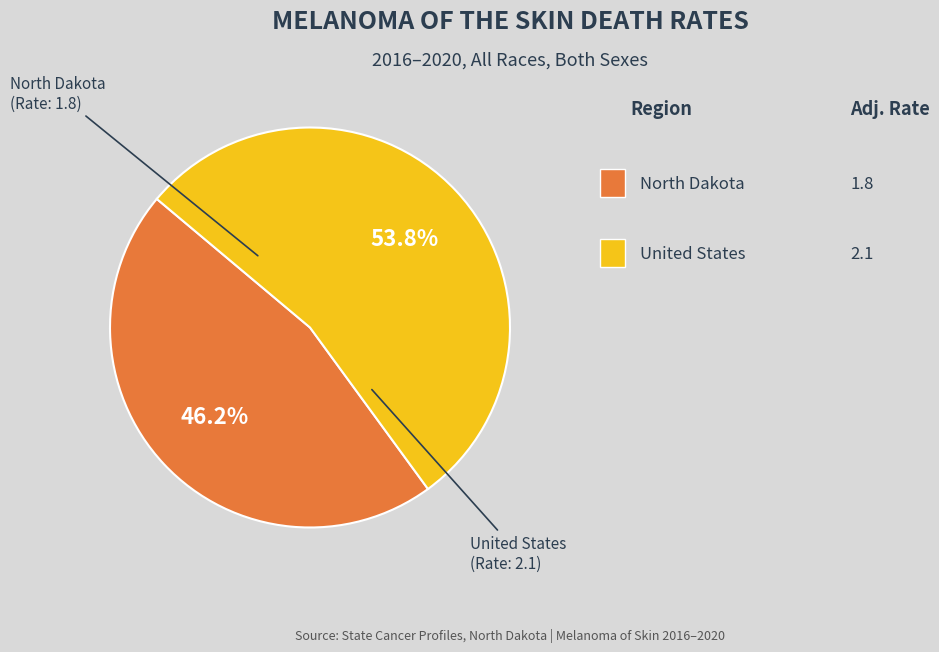

Is there a majority slice in this chart?

Yes